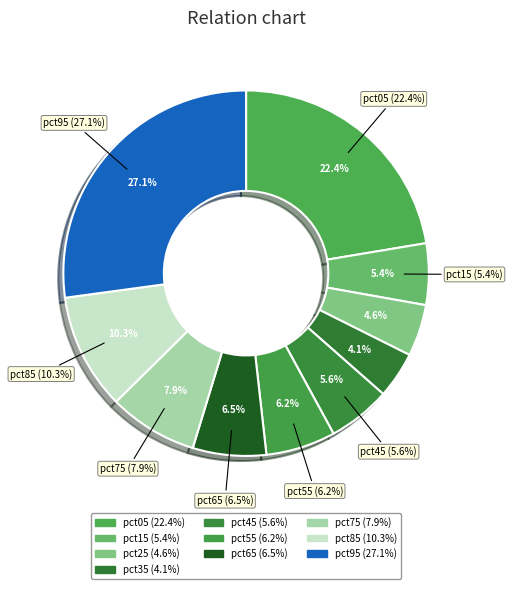

Do pct35 and pct15 together represent more than half of the pie?

No